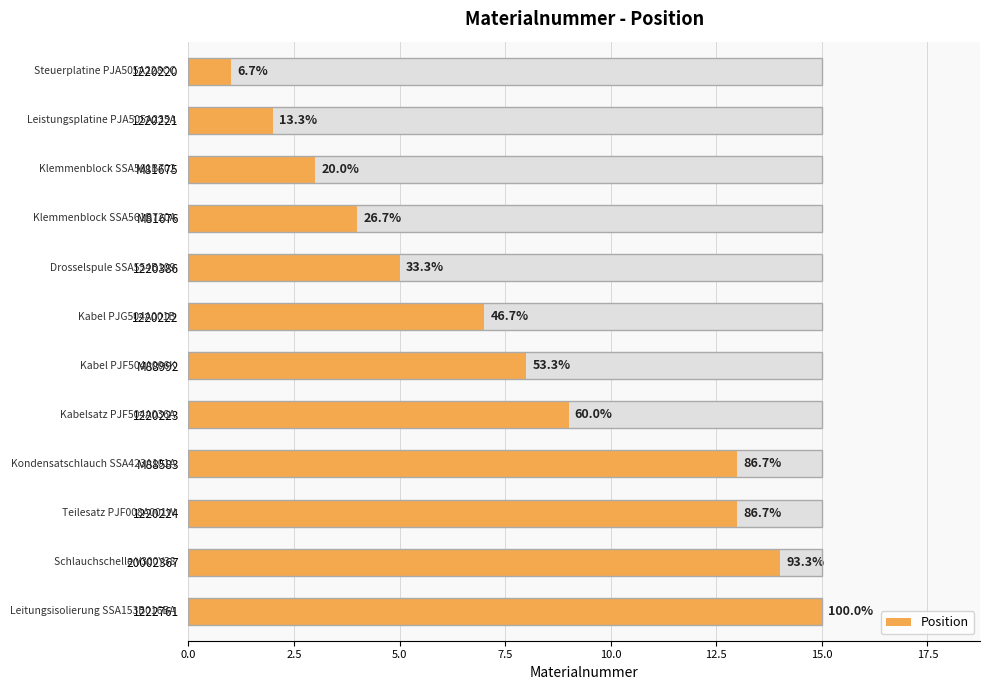

What is the sum of all values?

94